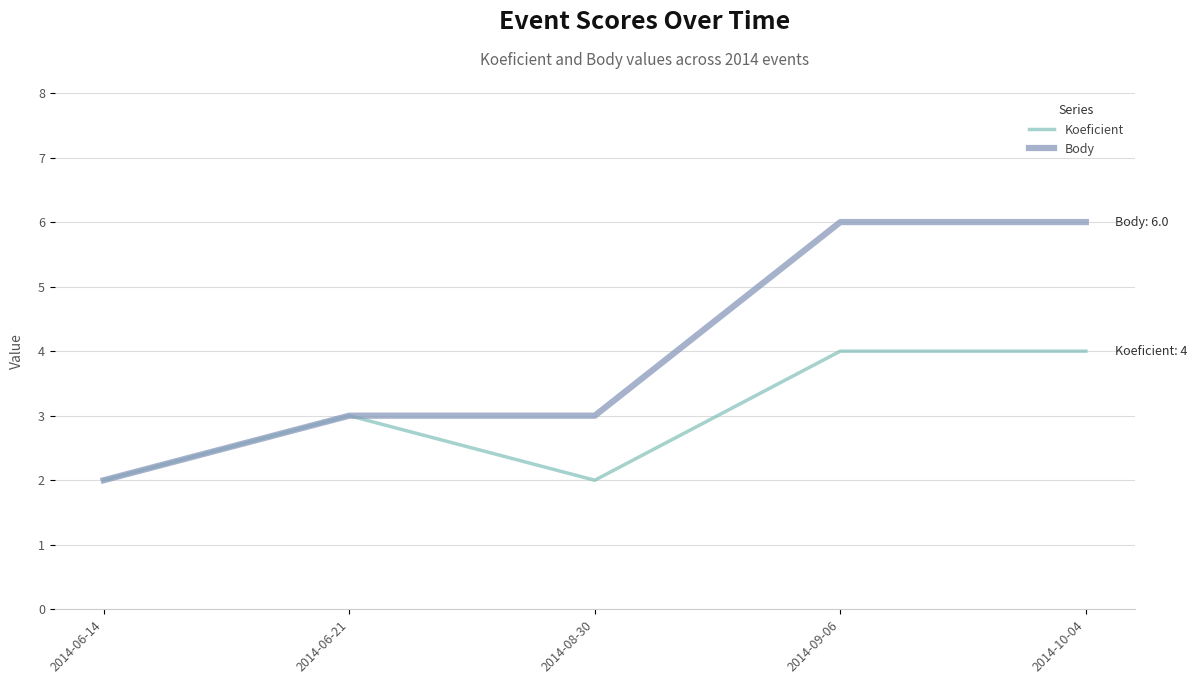

Does the chart display data point markers on the line(s)?

No